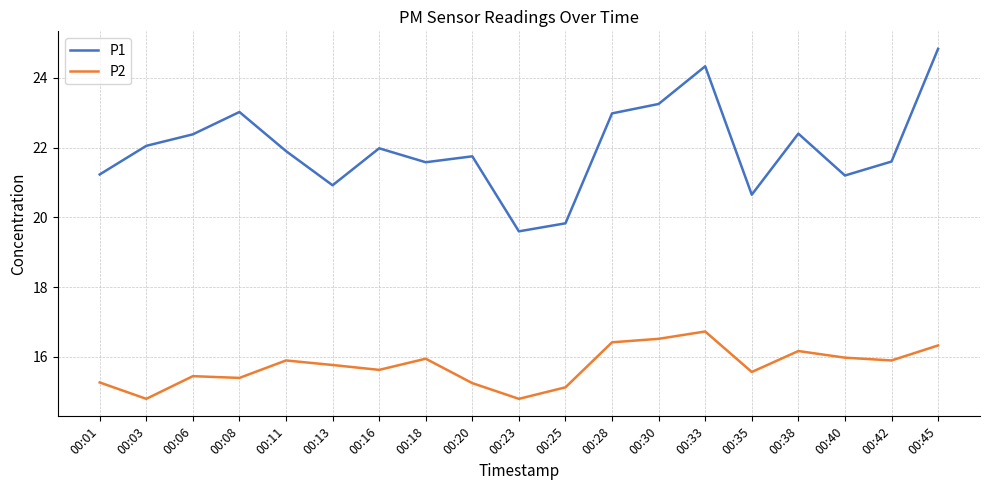

Which series has the largest total across all categories?

P1